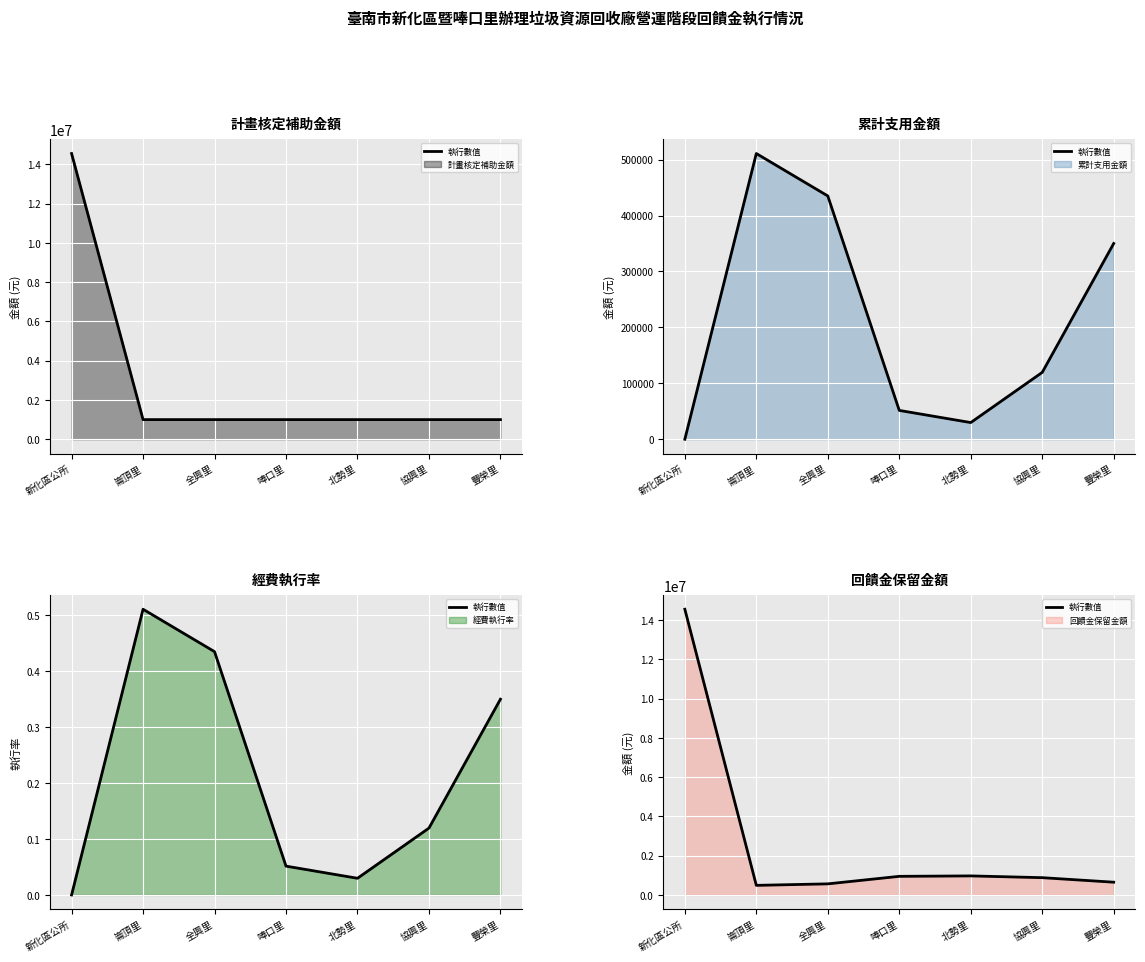

How many points are lower than both their immediate neighbors (excluding endpoints)?

1